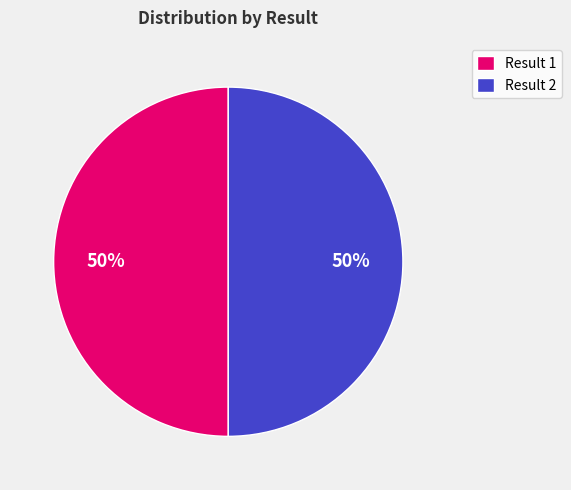

Do Result 1 and Result 2 together represent more than half of the pie?

Yes